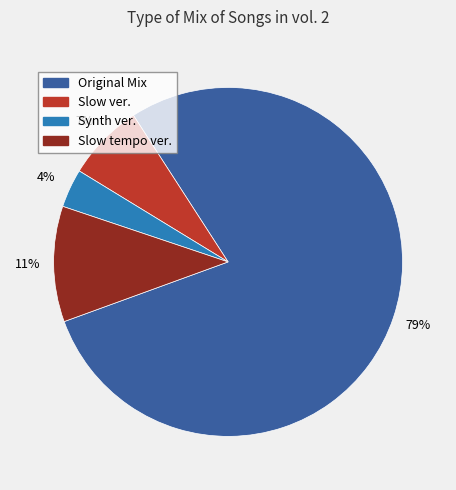

Which category has the smallest portion of the pie?

Synth ver.